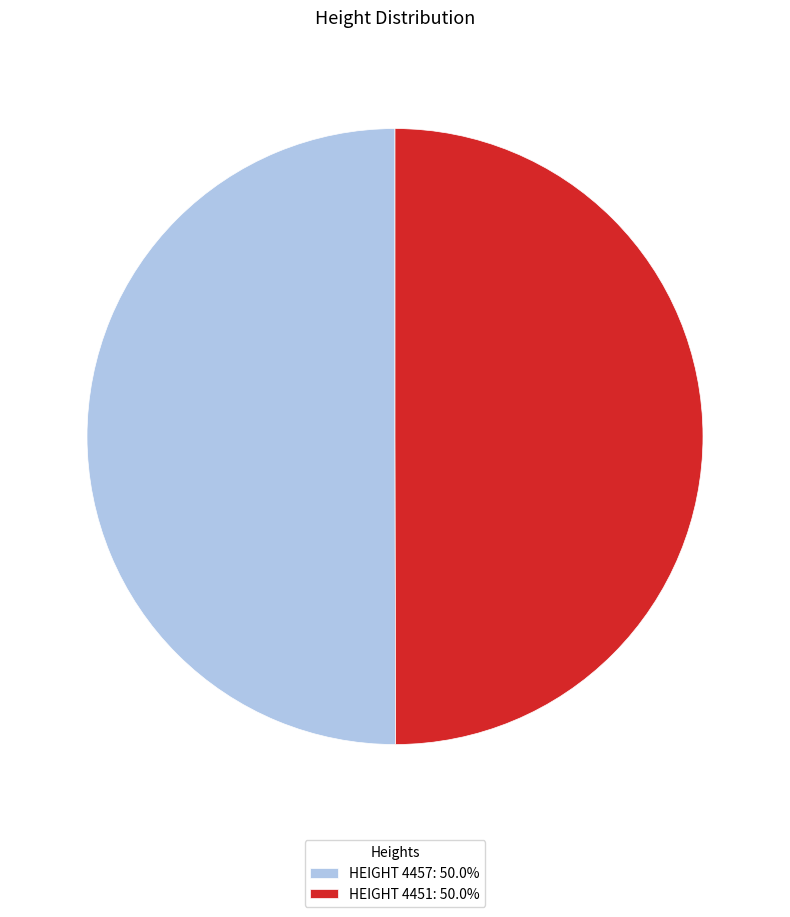

Do HEIGHT 4451: 50.0% and HEIGHT 4457: 50.0% together represent more than half of the pie?

Yes